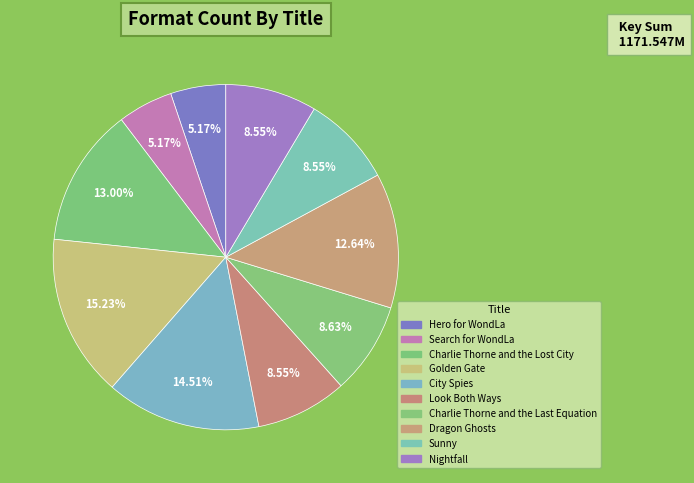

Is it true that Golden Gate is 15% of the pie?

True